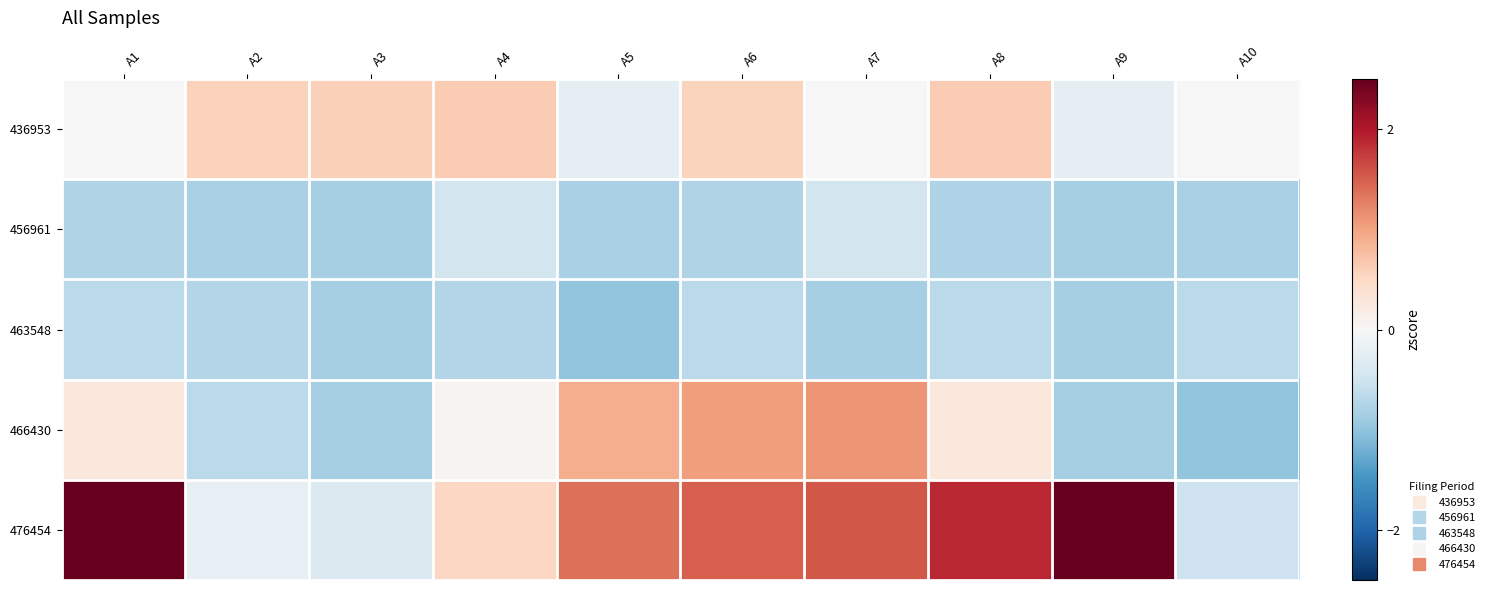

Reading right to left, transcribe all the data shown in this chart.

436953: A10=0.0	A9=-0.2	A8=0.6	A7=0.0	A6=0.6	A5=-0.2	A4=0.6	A3=0.6	A2=0.6	A1=0.0
456961: A10=-0.8	A9=-0.8	A8=-0.8	A7=-0.5	A6=-0.7	A5=-0.8	A4=-0.5	A3=-0.8	A2=-0.8	A1=-0.7
463548: A10=-0.7	A9=-0.8	A8=-0.7	A7=-0.8	A6=-0.7	A5=-1.0	A4=-0.7	A3=-0.8	A2=-0.7	A1=-0.7
466430: A10=-1.0	A9=-0.8	A8=0.3	A7=1.1	A6=1.0	A5=0.9	A4=0.1	A3=-0.8	A2=-0.7	A1=0.3
476454: A10=-0.5	A9=3.1	A8=1.9	A7=1.6	A6=1.5	A5=1.4	A4=0.5	A3=-0.4	A2=-0.2	A1=3.2